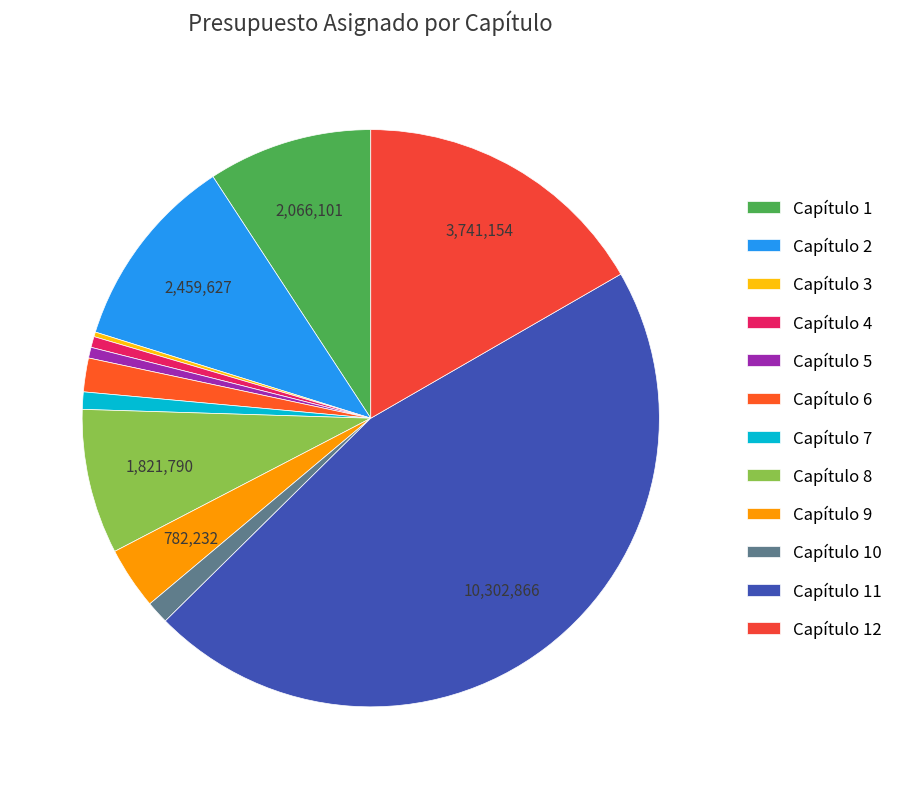

What percentage is NOT represented by Capítulo 12?

83.3%